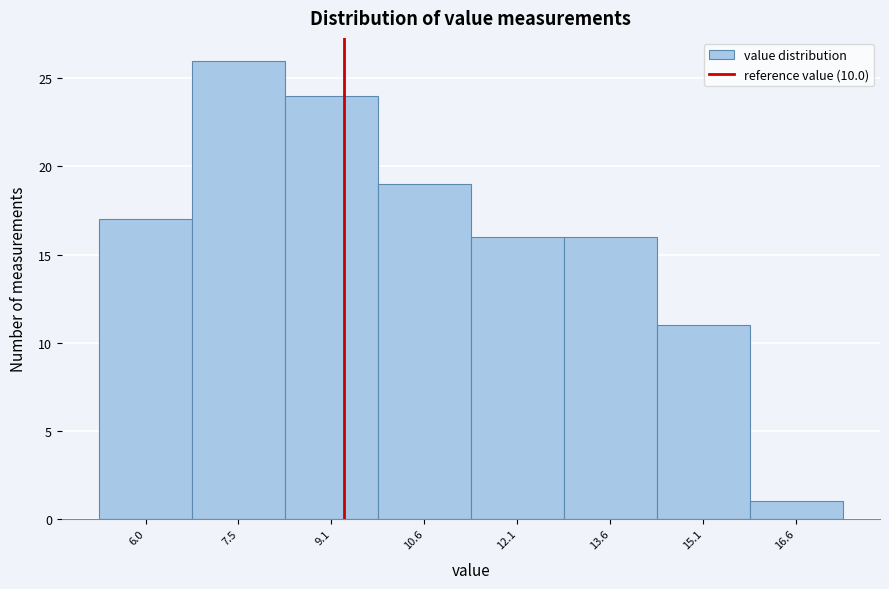

Reading left to right, extract all data points from this chart.

6.0=17	7.5=26	9.1=24	10.6=19	12.1=16	13.6=16	15.1=11	16.6=1